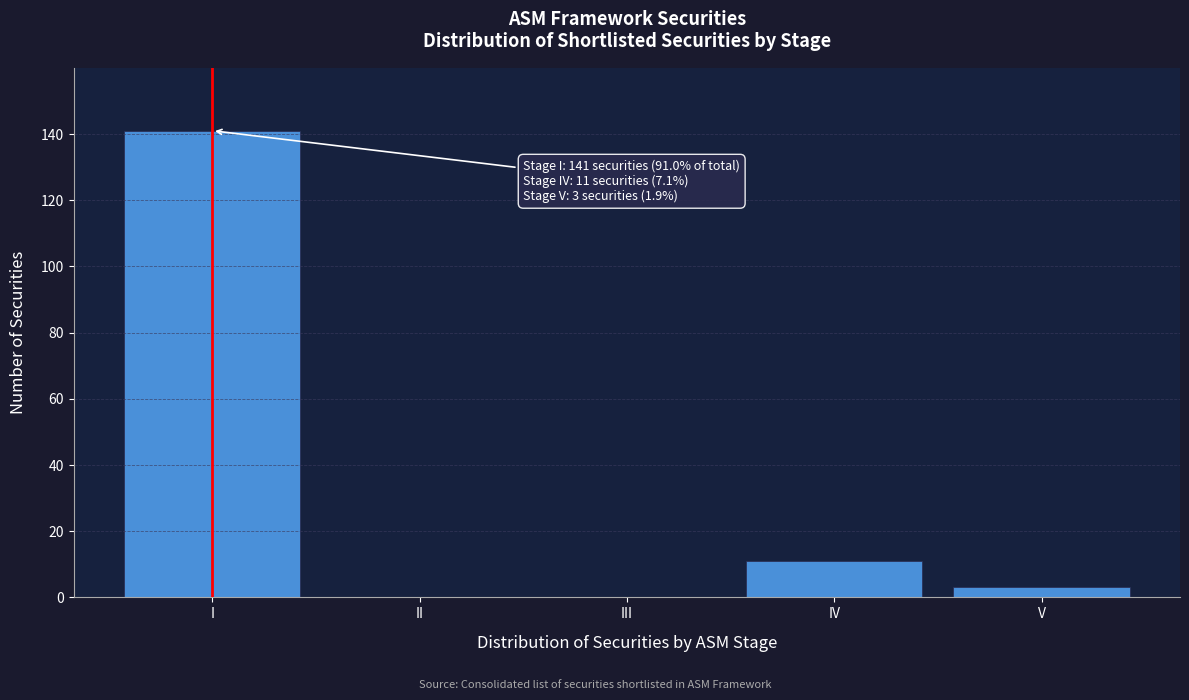

Reading left to right, extract all data points from this chart.

I=141	II=0	III=0	IV=11	V=3